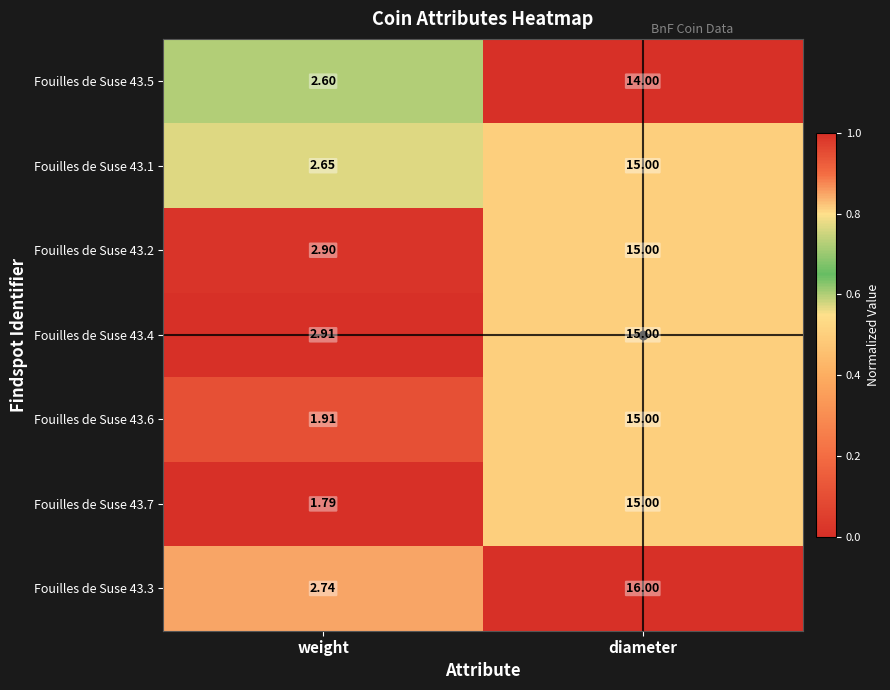

How many series are shown in this chart?

7